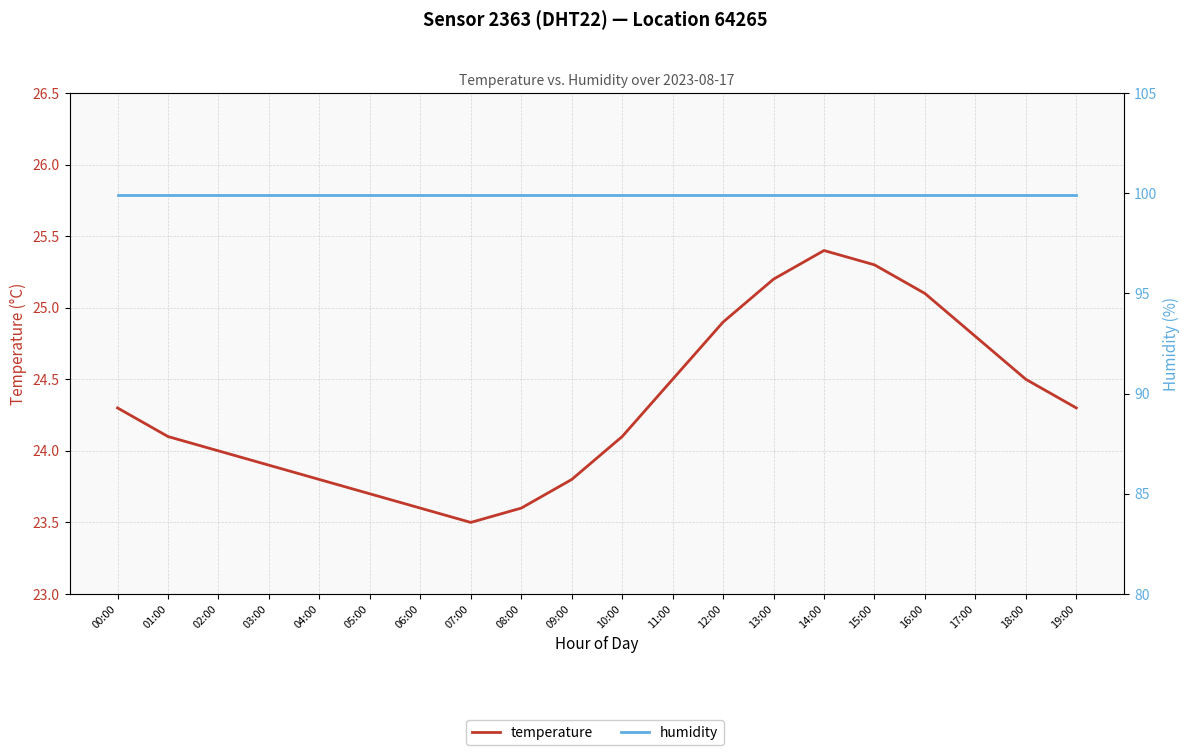

How many lines are shown in the chart?

2